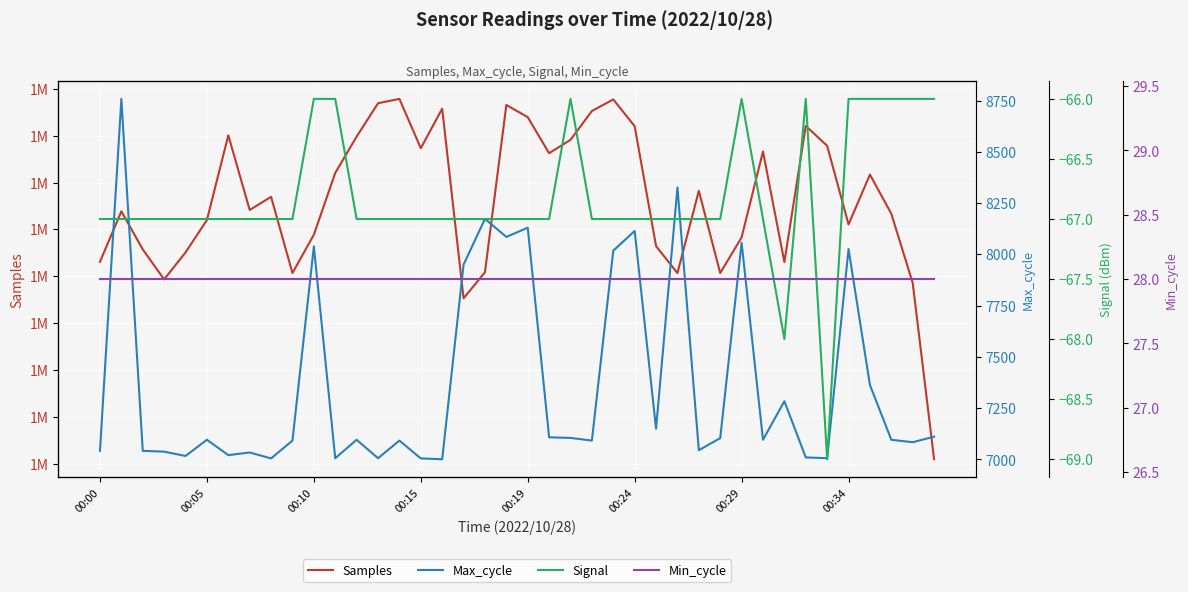

How many lines are shown in the chart?

4